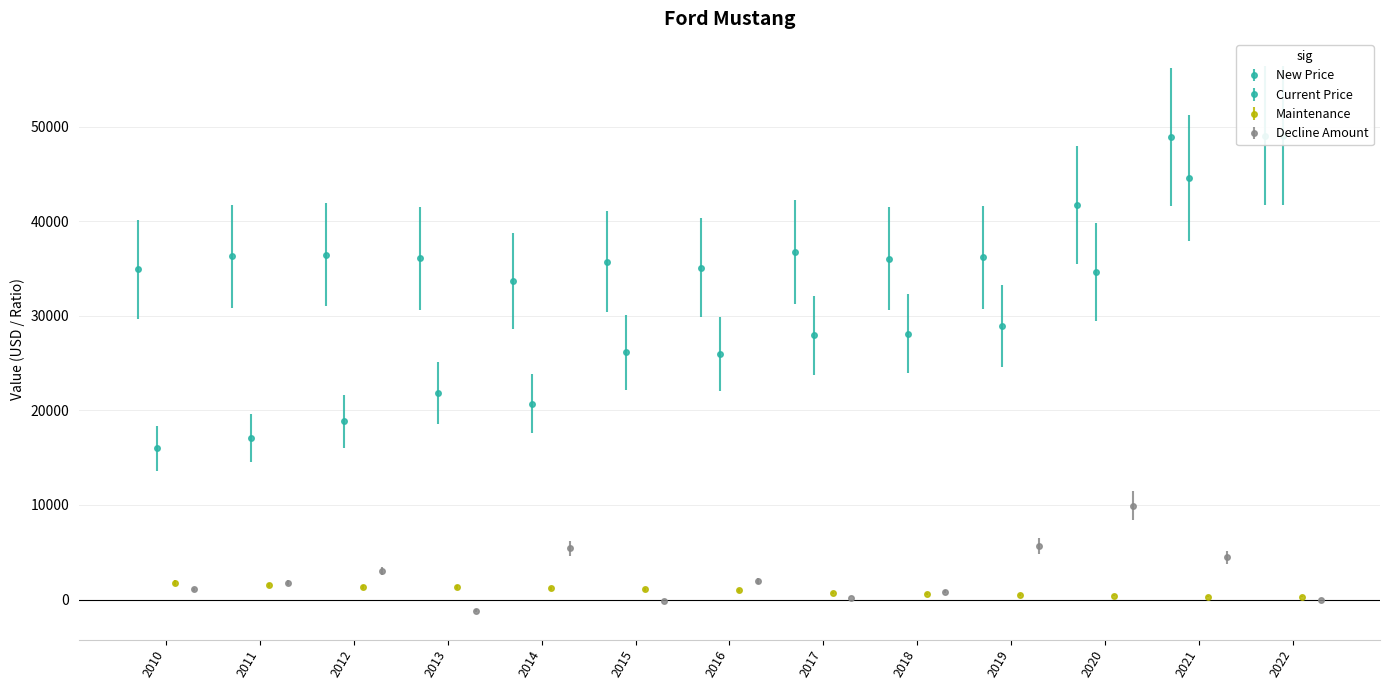

Are the bars horizontal?

No